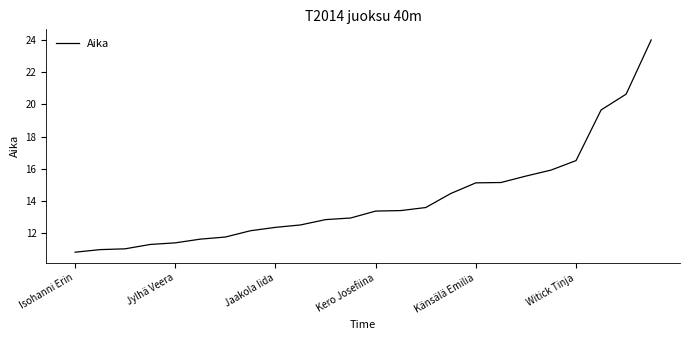

What is the greatest value displayed?

24.0